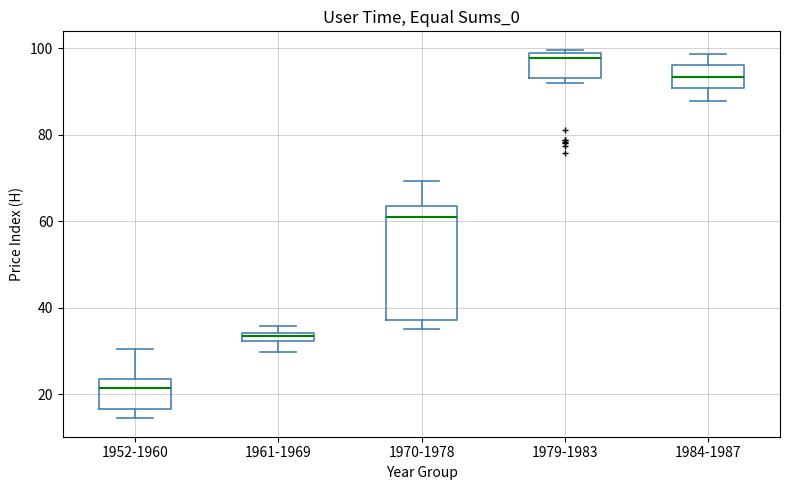

Which box has the highest median line?

1979-1983